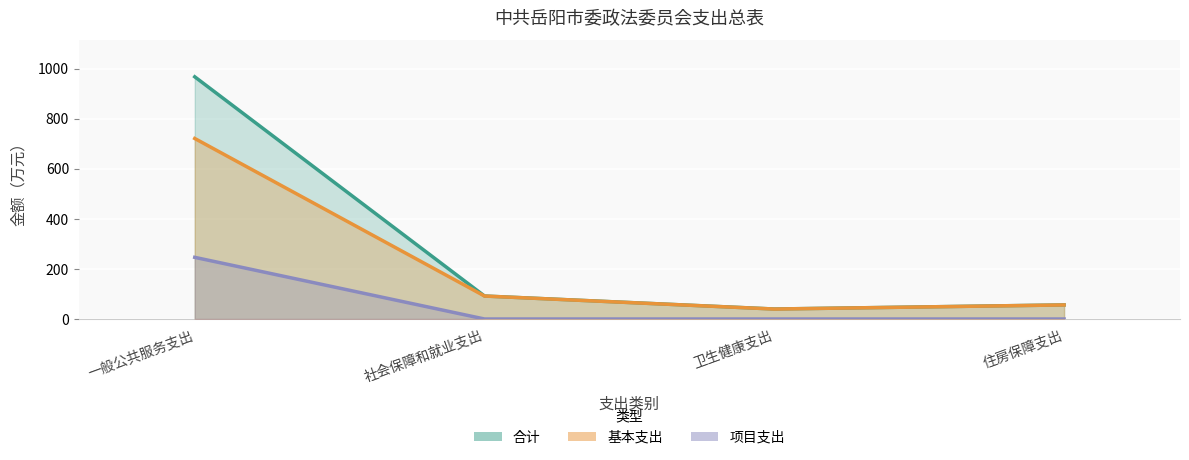

True or false: 合计 has a value of 131.9 at 社会保障和就业支出.

False